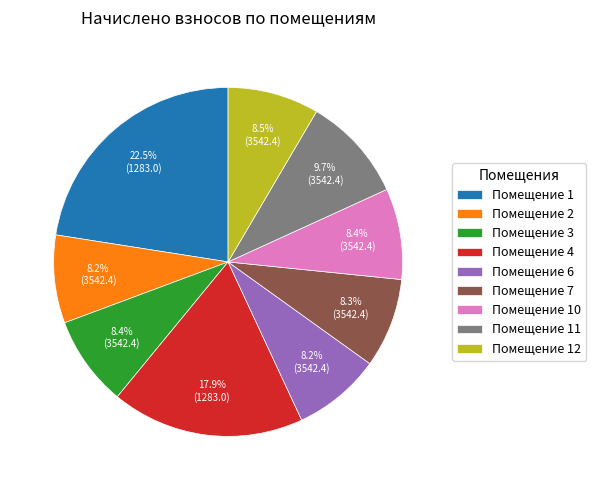

Does Помещение 3 account for over 50% of the chart?

No